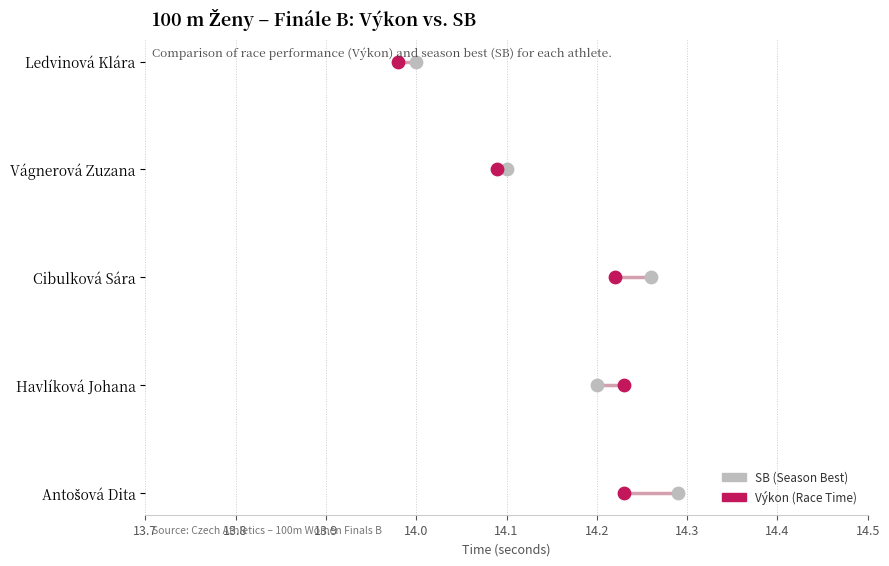

Which series contains the highest Y value?

SB (Season Best)